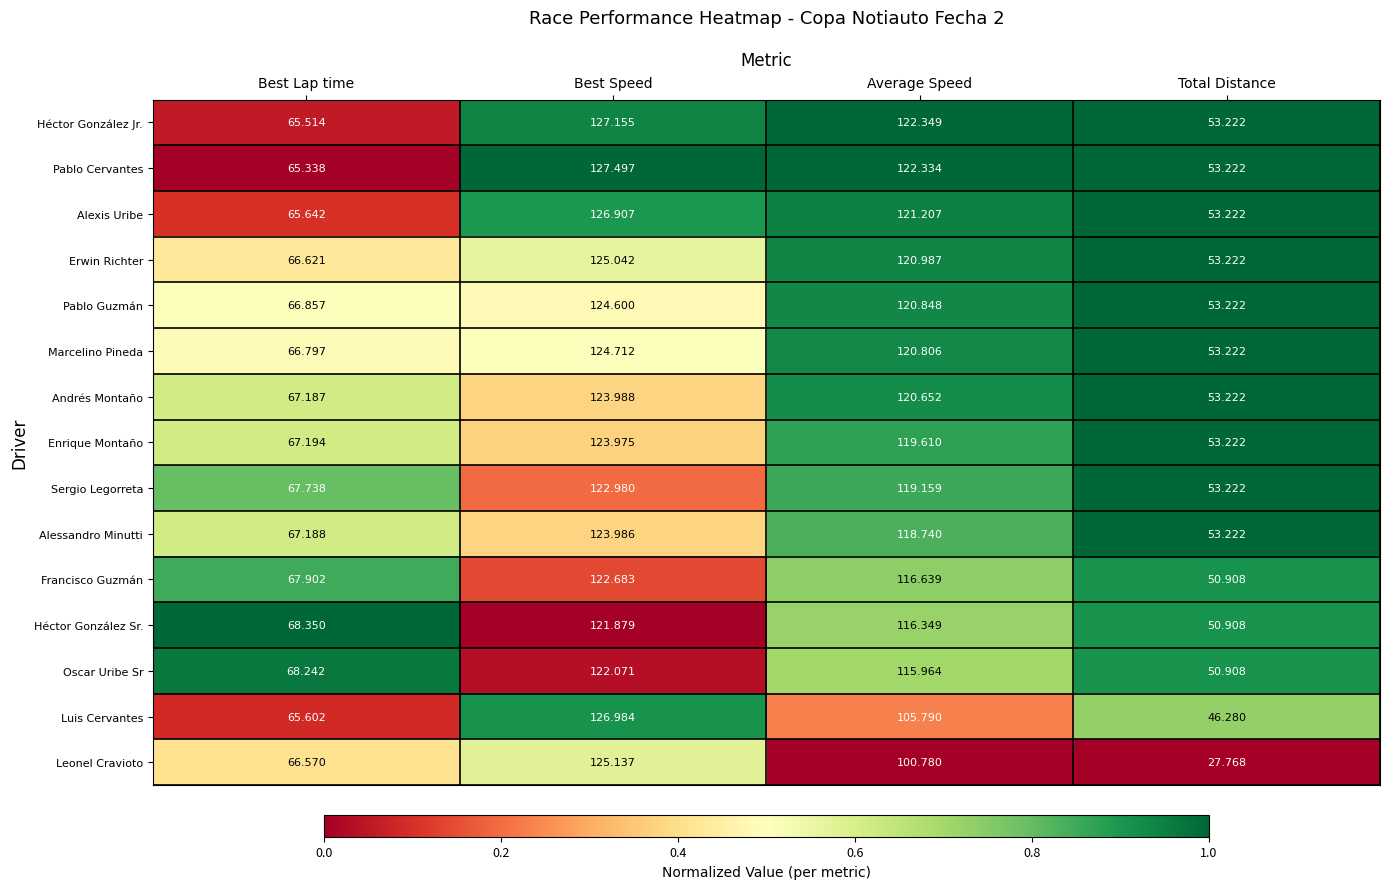

Where is Luis Cervantes nearest to the value 86?

Average Speed